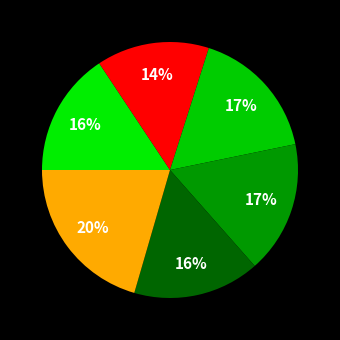

Count the number of slices in the pie.

6